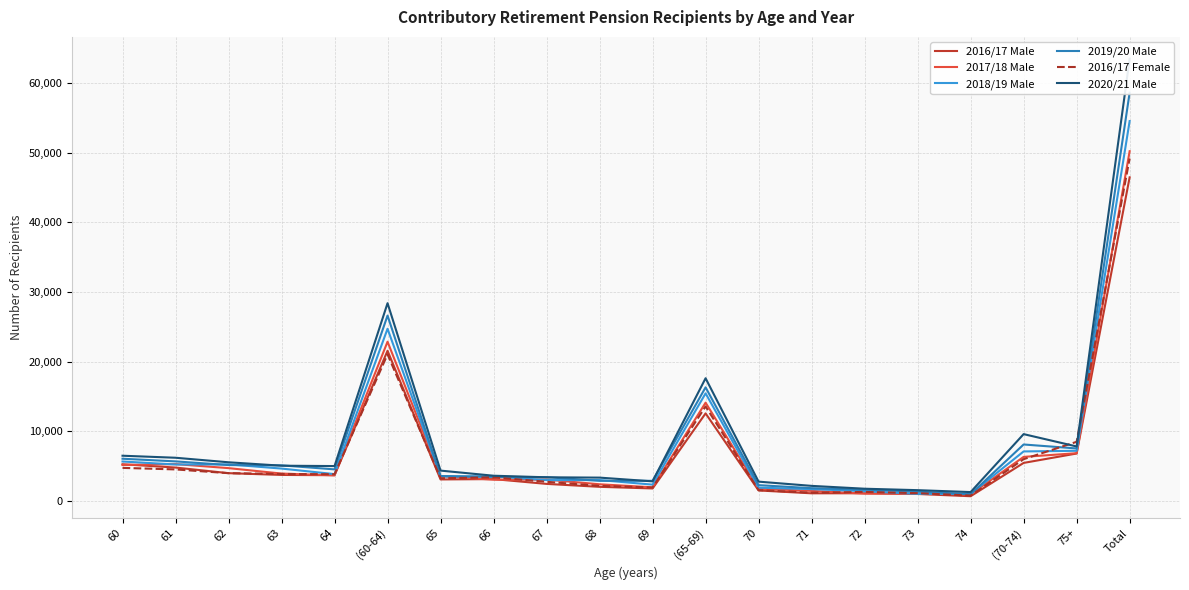

What are all the series names shown in the legend?

2016/17 Male, 2017/18 Male, 2018/19 Male, 2019/20 Male, 2016/17 Female, 2020/21 Male